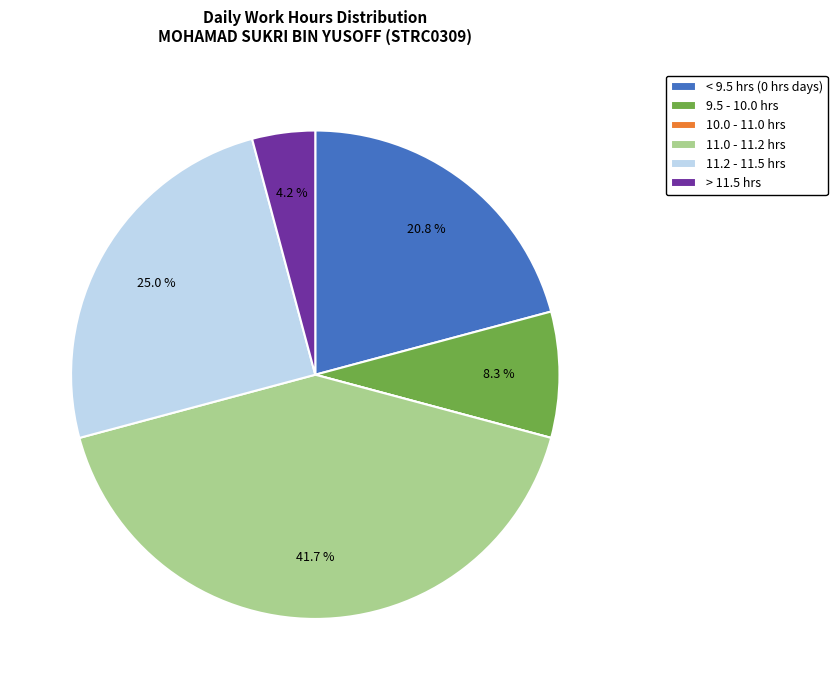

Which has a higher value, > 11.5 hrs or 11.2 - 11.5 hrs?

11.2 - 11.5 hrs